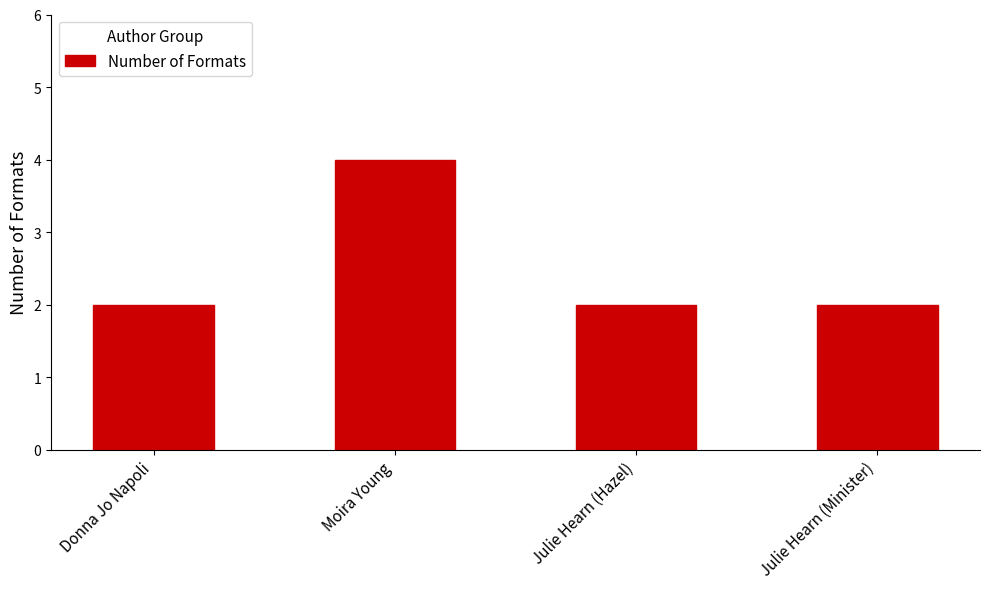

What is the difference between the maximum and minimum values?

2